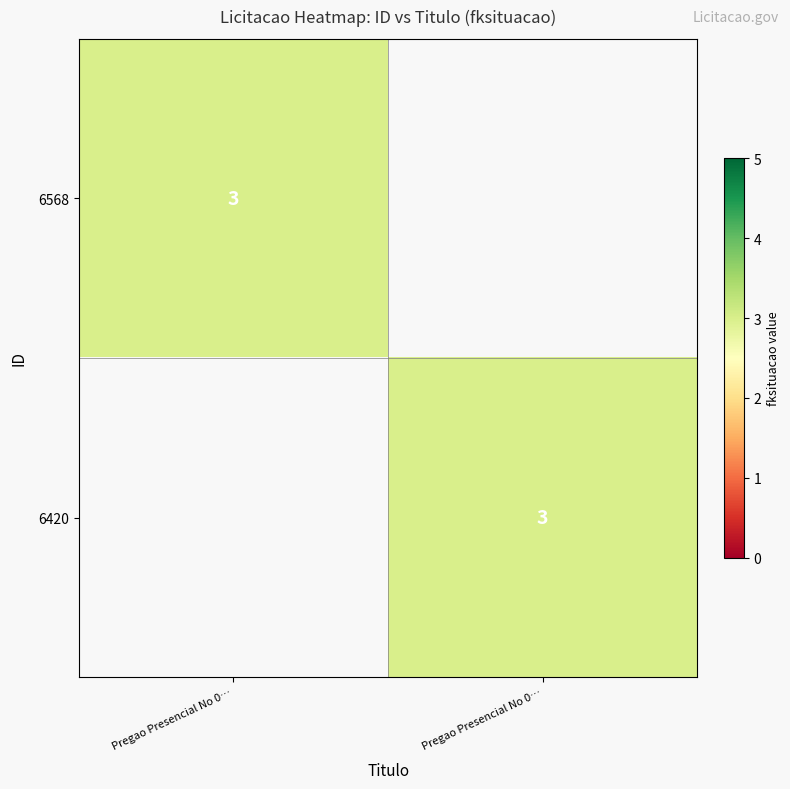

Which series has the largest total across all categories?

6568